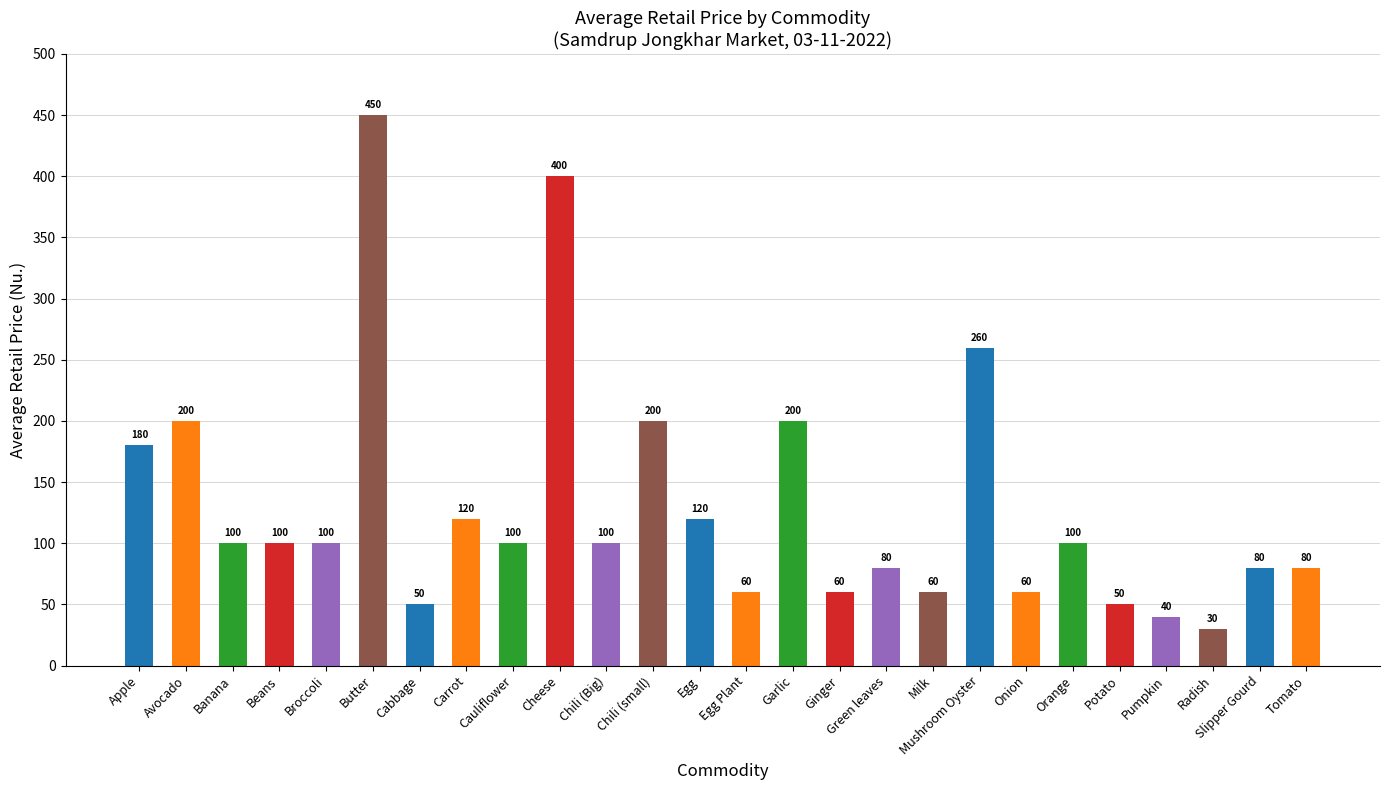

Between Butter and Apple, which is larger?

Butter